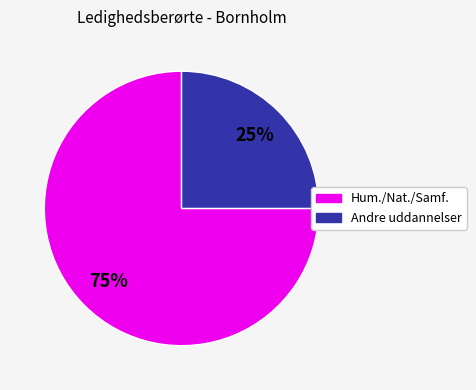

To the nearest percent, what is the average slice percentage?

50%